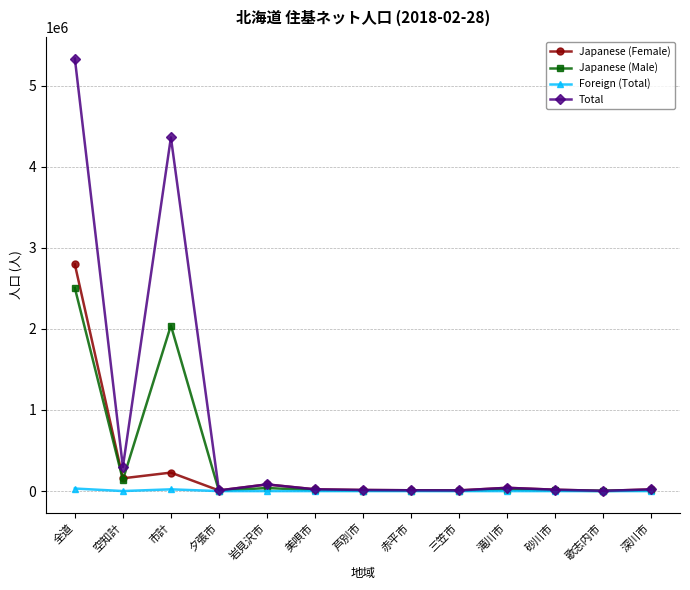

What is the approximate value of Japanese (Male) at 滝川市, to the nearest 100?

19300